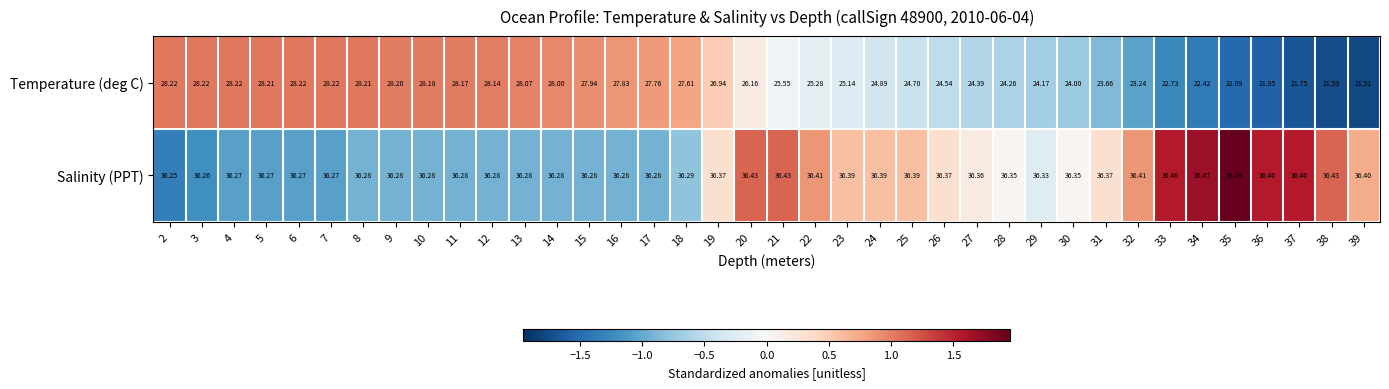

Which series has the widest spread of values?

Temperature (deg C)